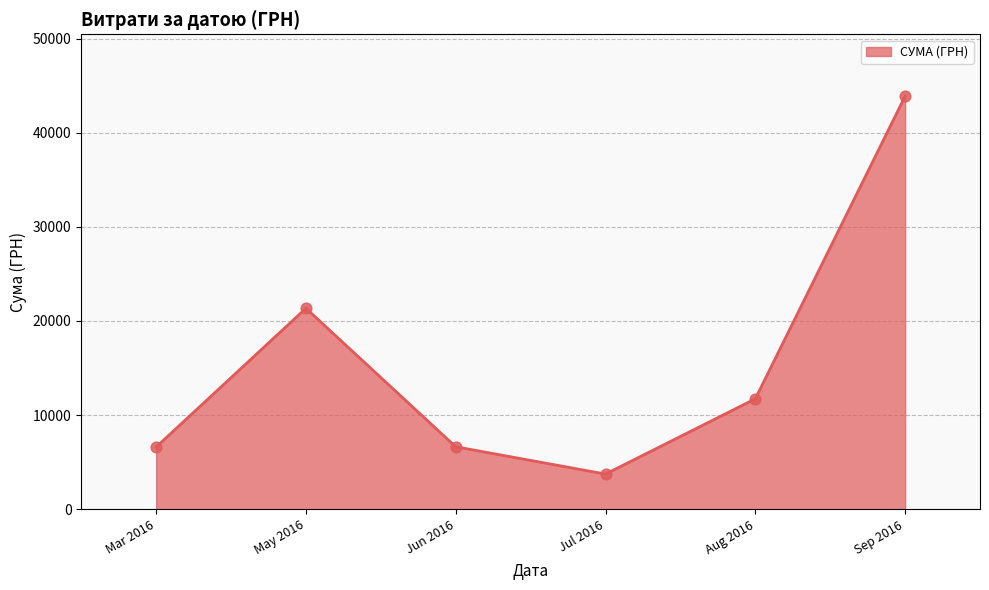

What is the ratio of the value at May 2016 to the value at Jul 2016?

5.7